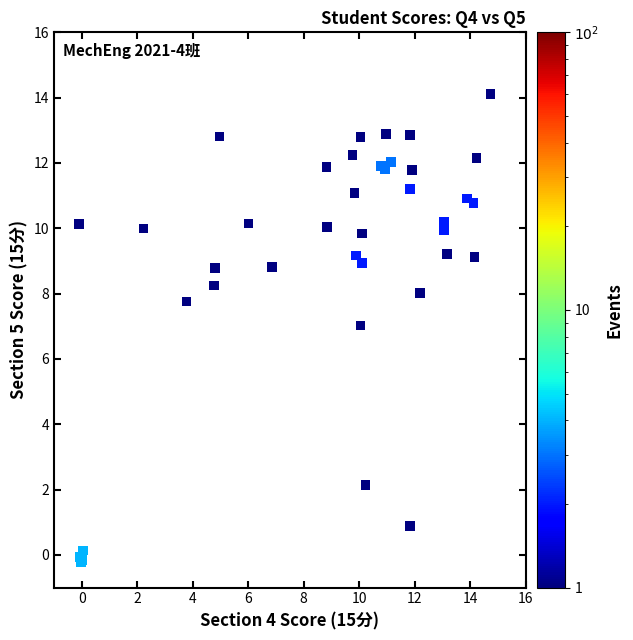

What Y value in the scatter plot is closest to 6?

7.0